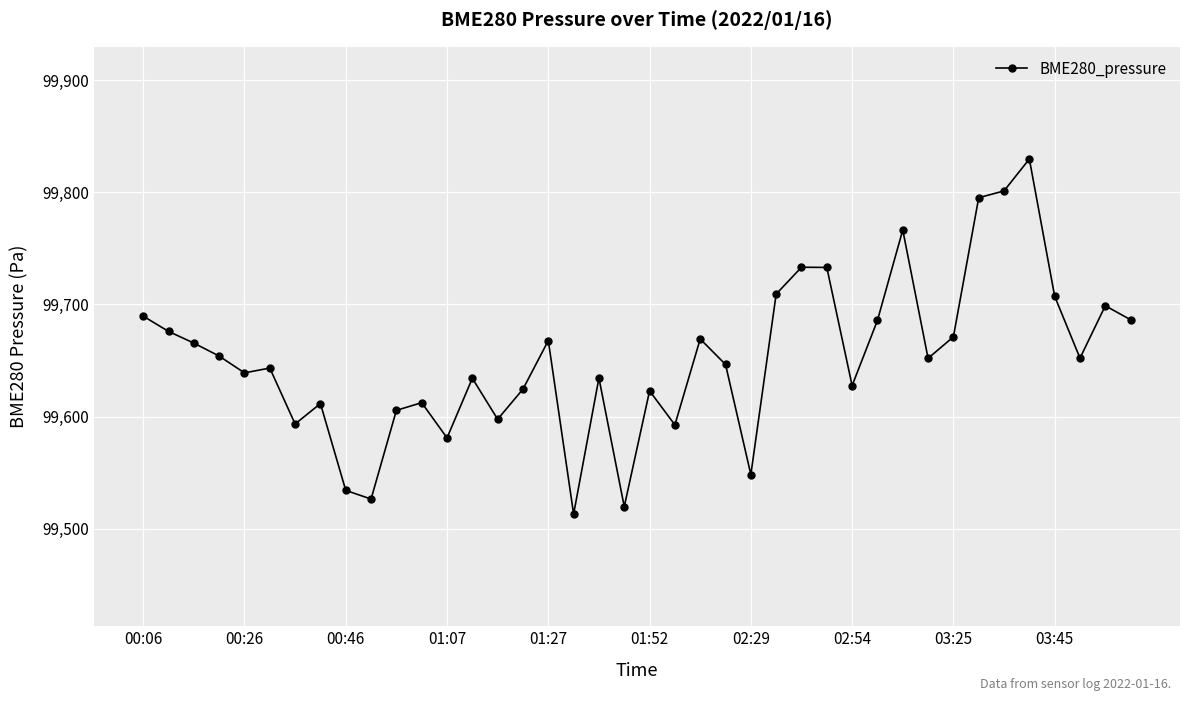

What is the minimum value shown in the chart?

99513.2